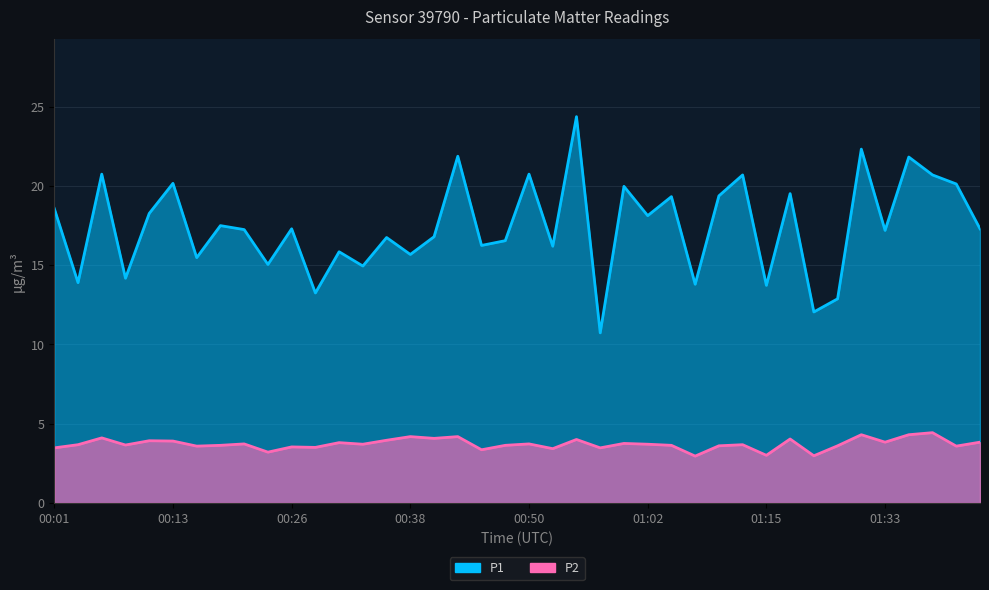

Which series has the widest spread of values?

P1